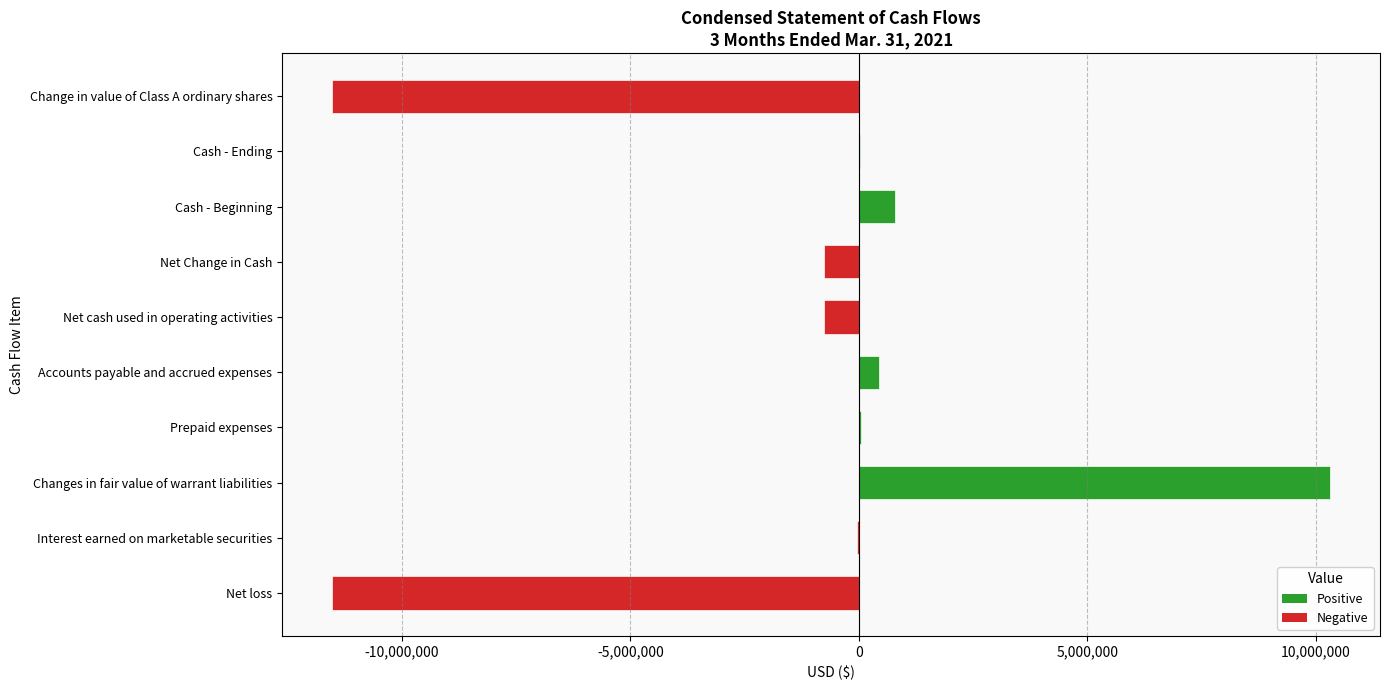

What is the label of the 8th bar from the left?

Cash - Beginning